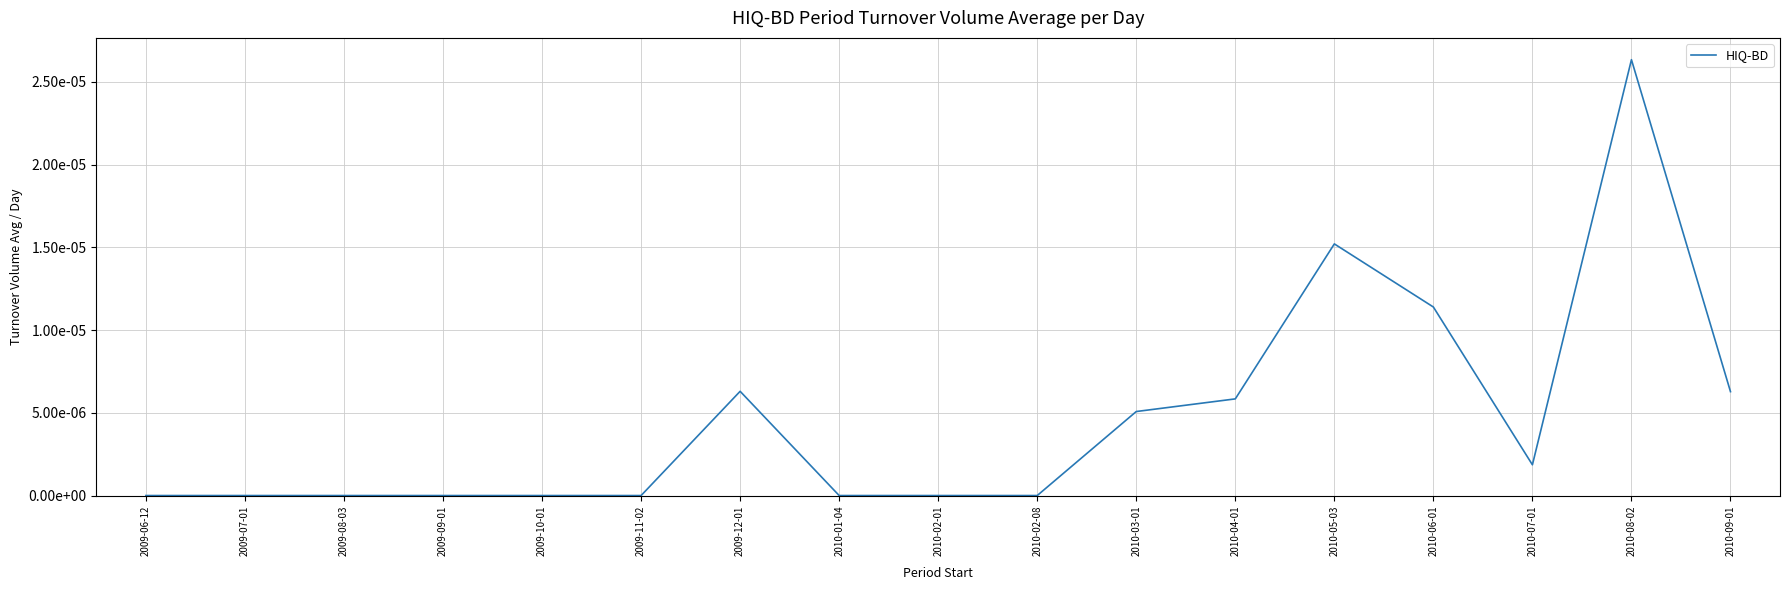

List the labels in order of value, largest first.

2010-08-02, 2010-05-03, 2010-06-01, 2009-12-01, 2010-09-01, 2010-04-01, 2010-03-01, 2010-07-01, 2009-06-12, 2009-07-01, 2009-08-03, 2009-09-01, 2009-10-01, 2009-11-02, 2010-01-04, 2010-02-01, 2010-02-08